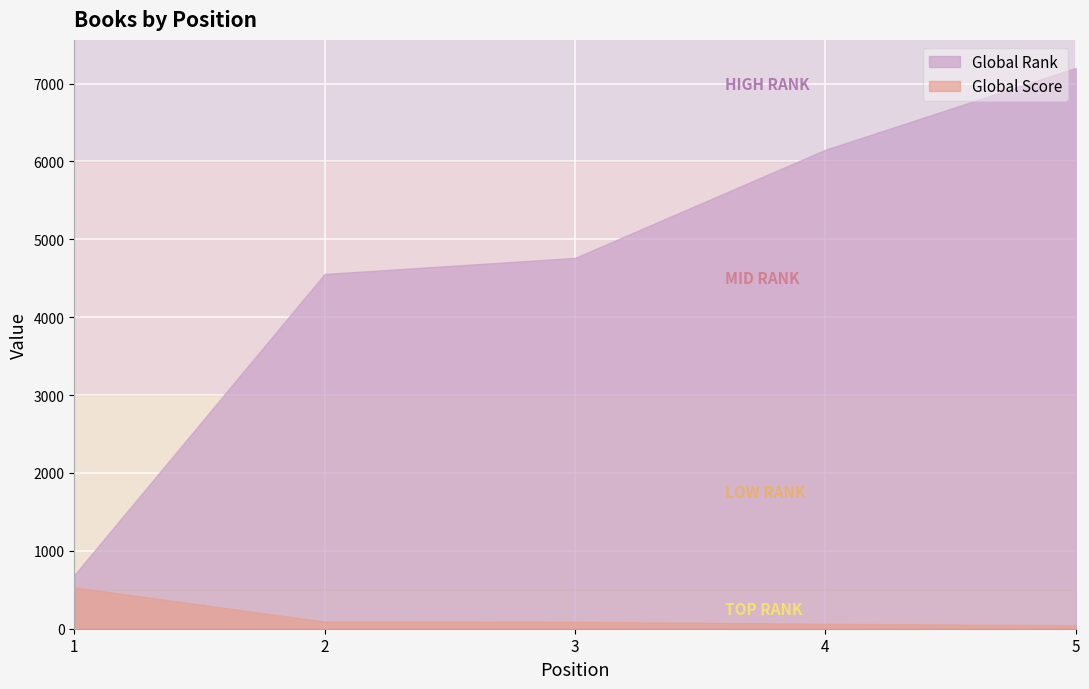

The Global Score series shows 45 at 5. True or false?

True